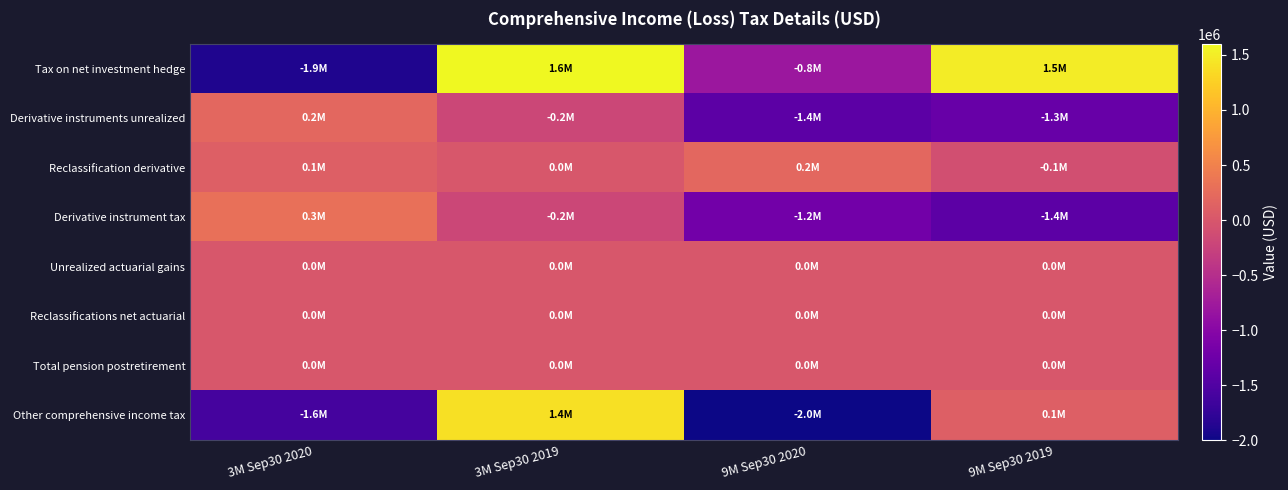

At which category does the chart reach its peak across all series?

3M Sep30 2019